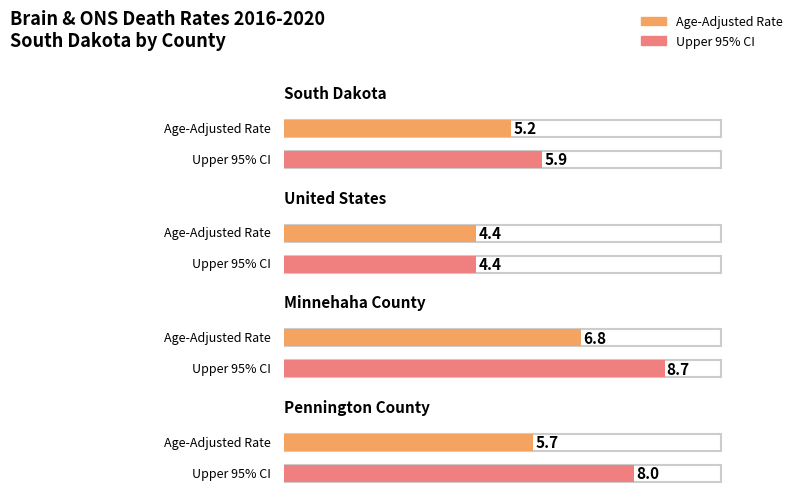

True or false: the data shows 5.7 at Pennington County.

True